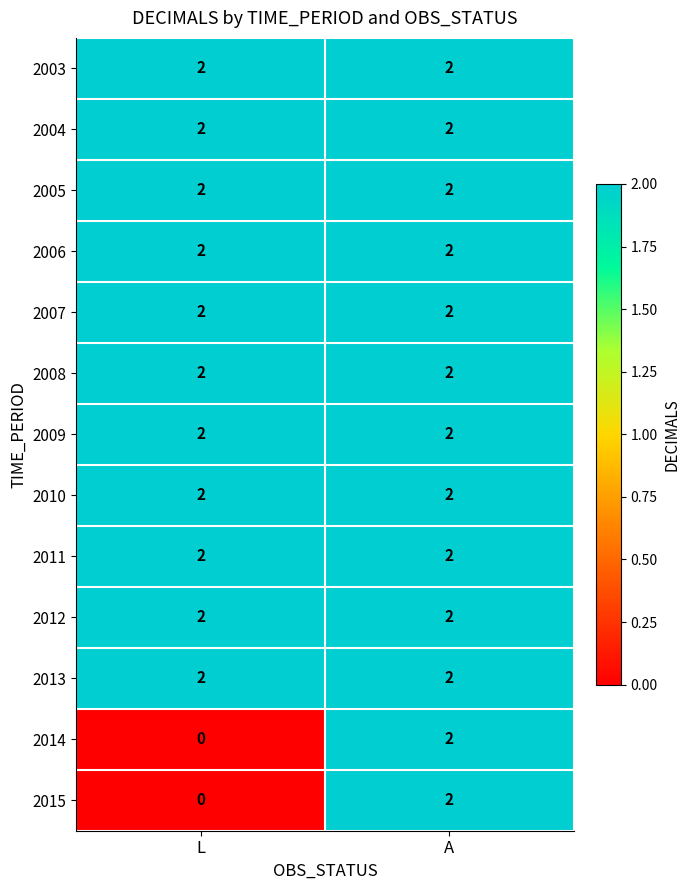

Which category has the lowest value across all series?

L